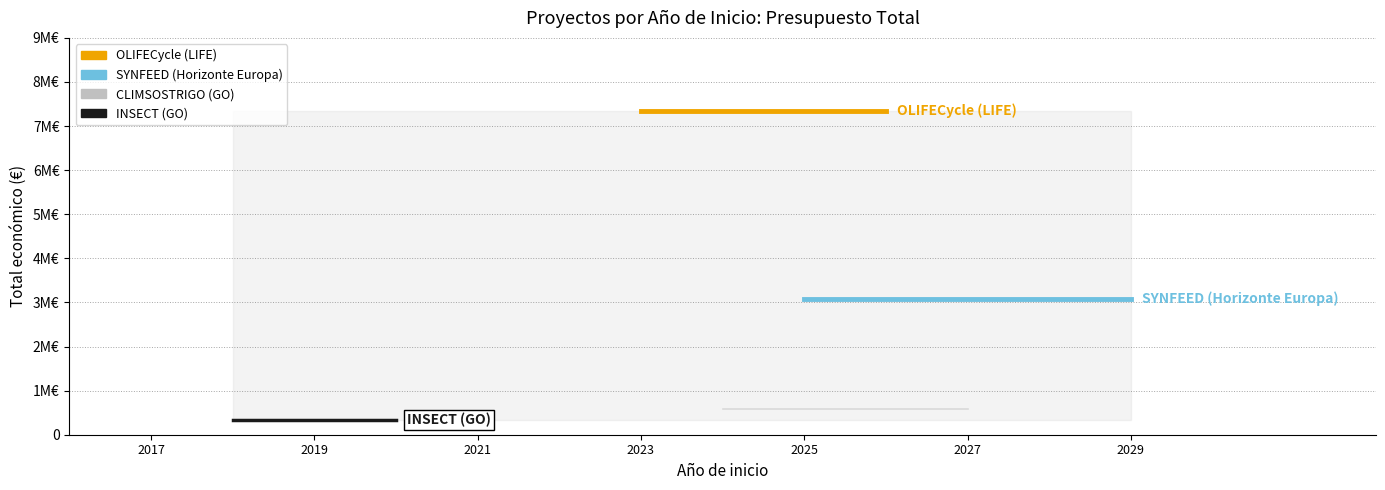

Is it true that INSECT (GO) equals 219911 at 2017?

False